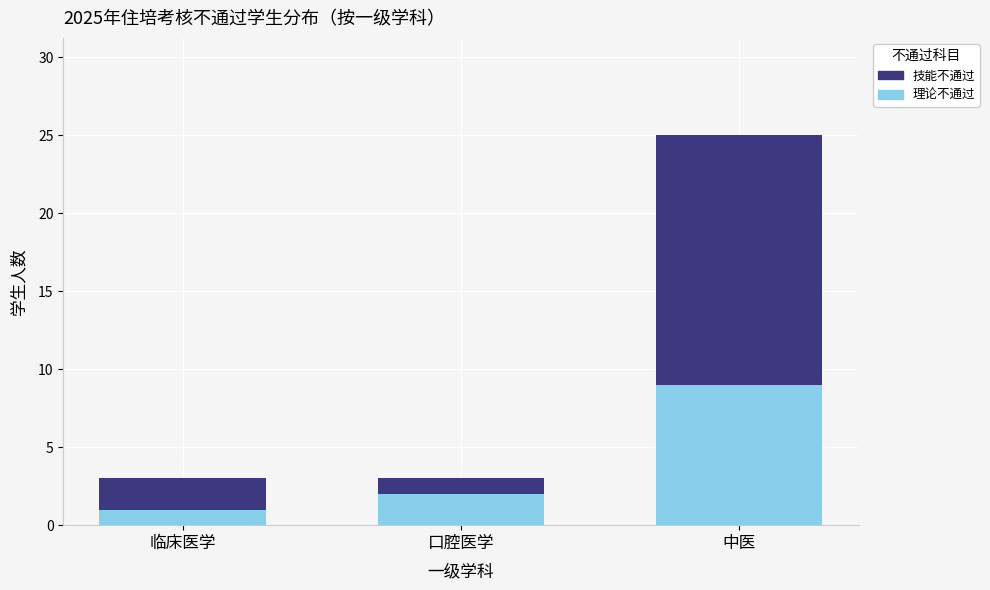

List the labels in order of 理论不通过 value, largest first.

中医, 口腔医学, 临床医学